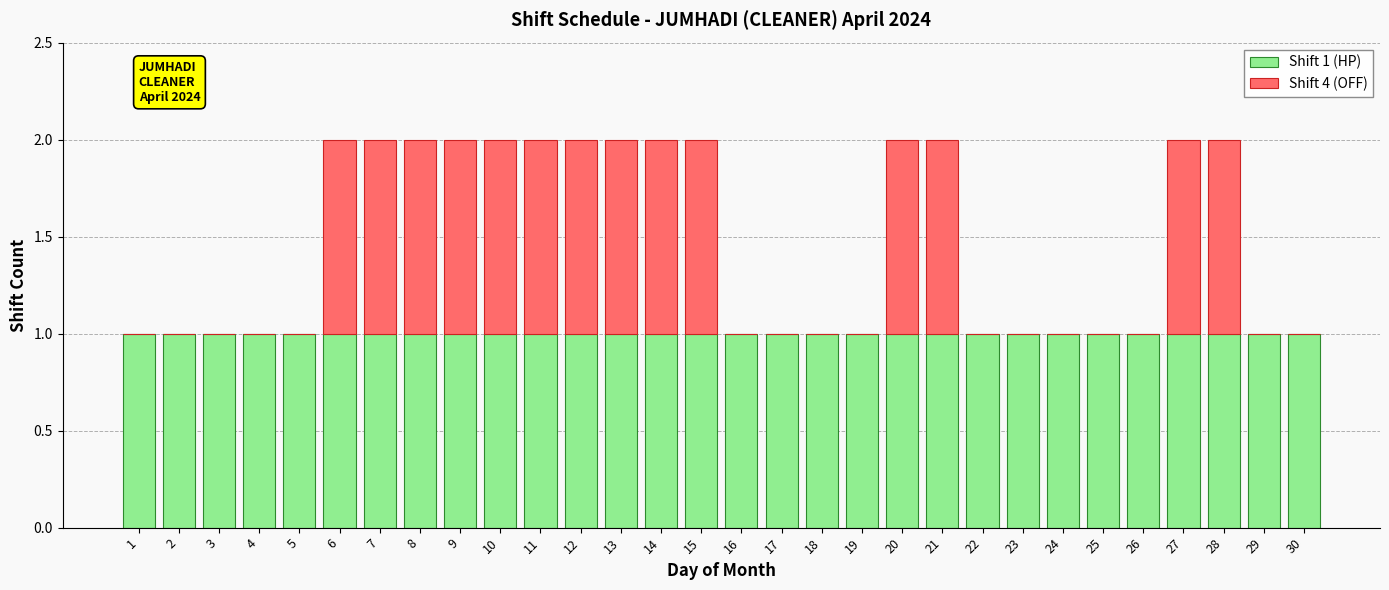

What are all the series names shown in the legend?

Shift 1 (HP), Shift 4 (OFF)